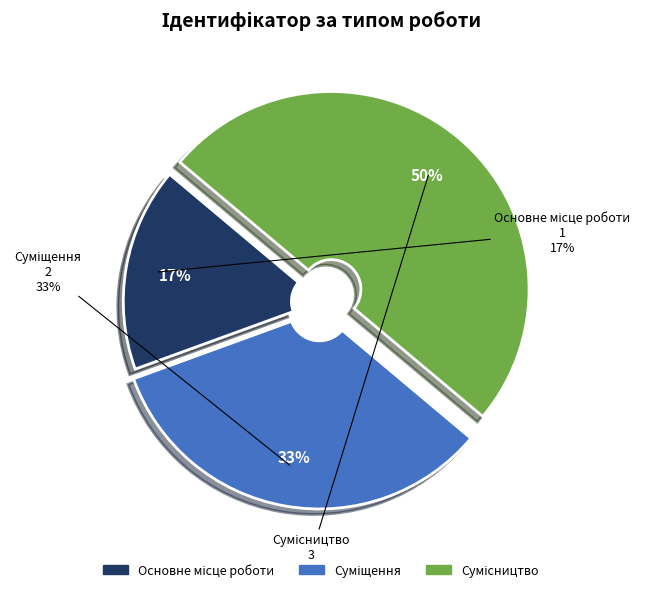

To the nearest percent, what is the difference between the largest and smallest slice percentages?

33%